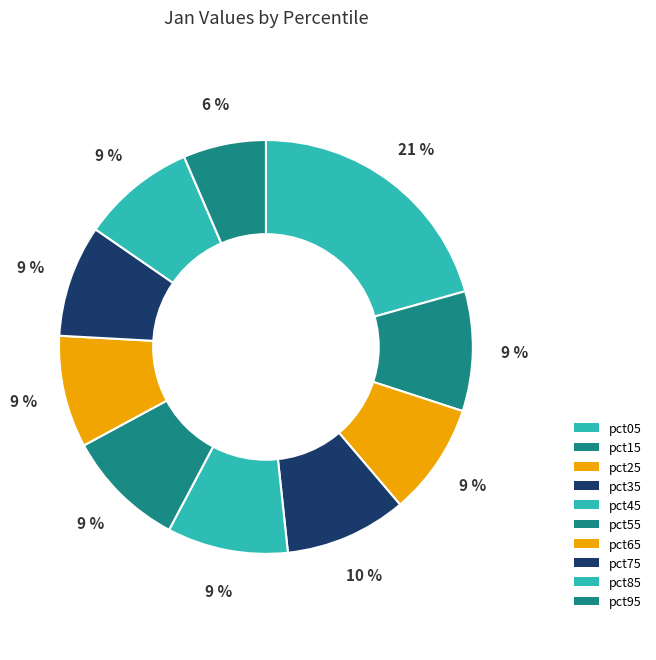

To the nearest percent, what percentage of the pie is pct05?

21%